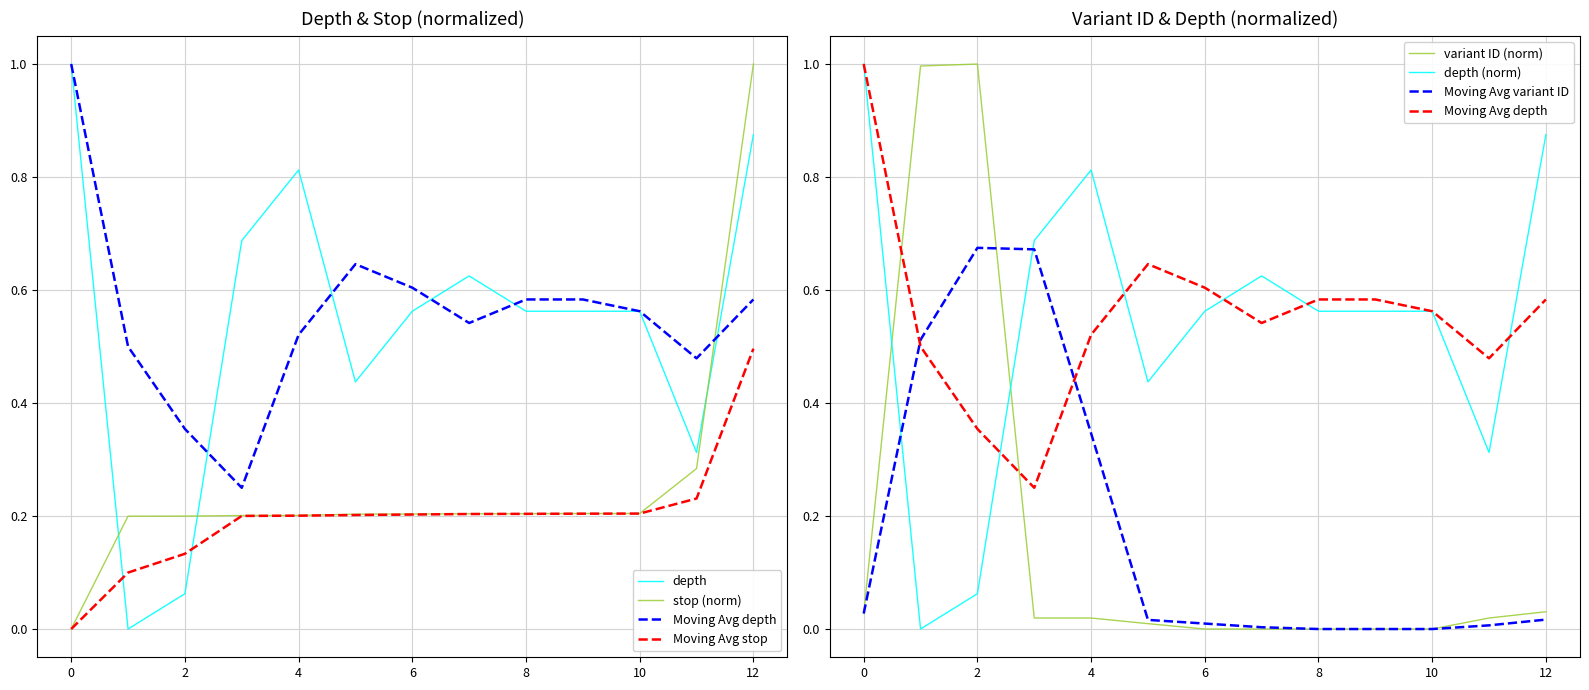

Reading left to right, list all the values displayed in this chart.

depth: 1.0	0.0	0.1	0.7	0.8	0.4	0.6	0.6	0.6	0.6	0.6	0.3	0.9
stop: 0.0	0.2	0.2	0.2	0.2	0.2	0.2	0.2	0.2	0.2	0.2	0.3	1.0
variant ID: 0.0	1.0	1.0	0.0	0.0	0.0	0.0	0.0	0.0	0.0	0.0	0.0	0.0